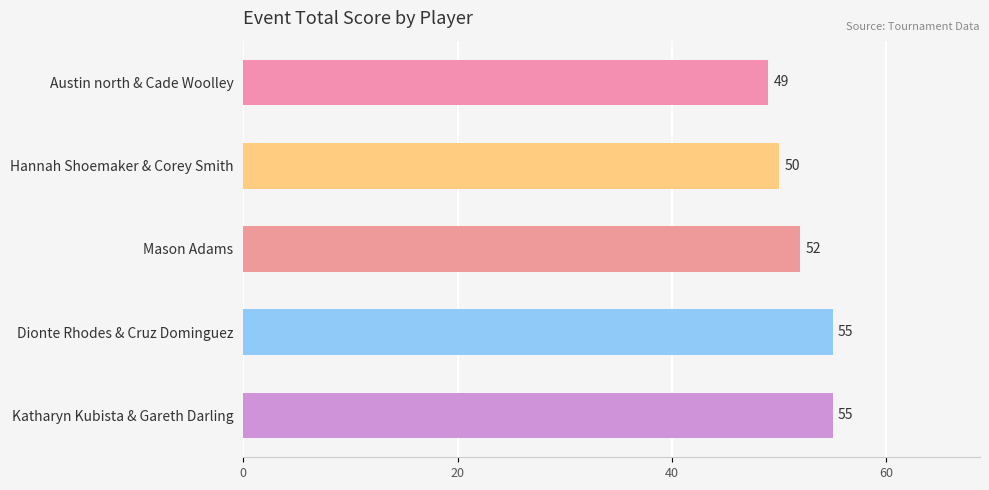

Which has a higher value, Austin north & Cade Woolley or Mason Adams?

Mason Adams